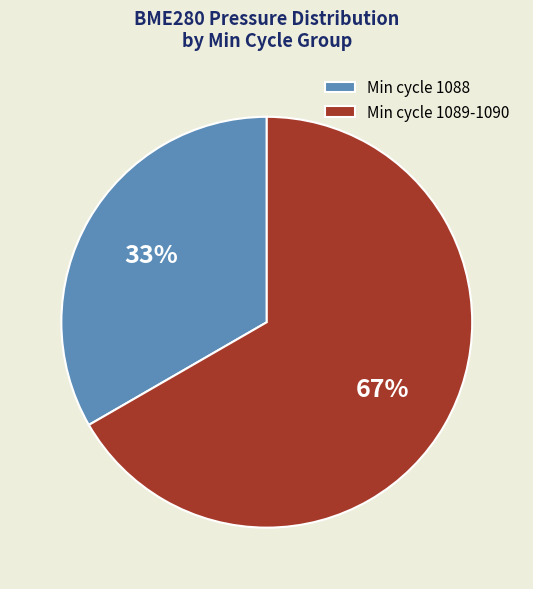

The Min cycle 1089-1090 slice represents 52% of the pie. True or false?

False